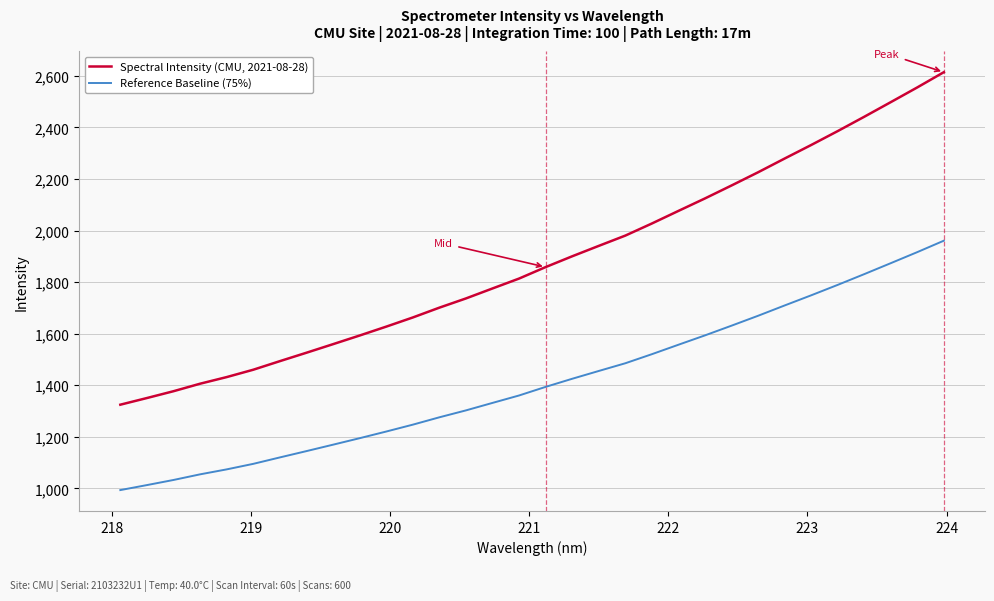

True or false: Spectral Intensity (CMU, 2021-08-28) and Reference Baseline (75%) intersect in this chart.

False